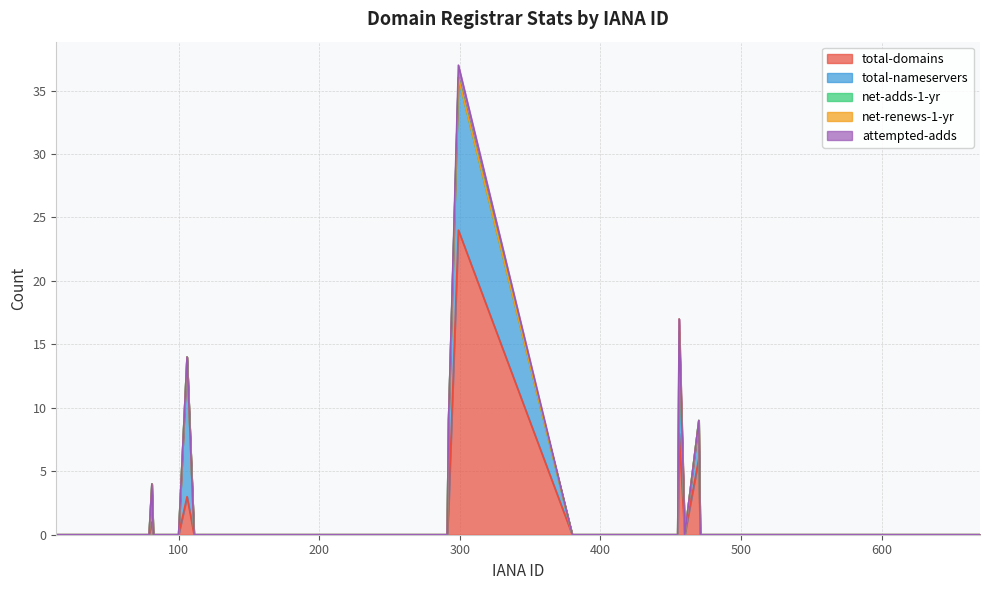

What is the difference between the maximum and second lowest values in the total-nameservers series?

12